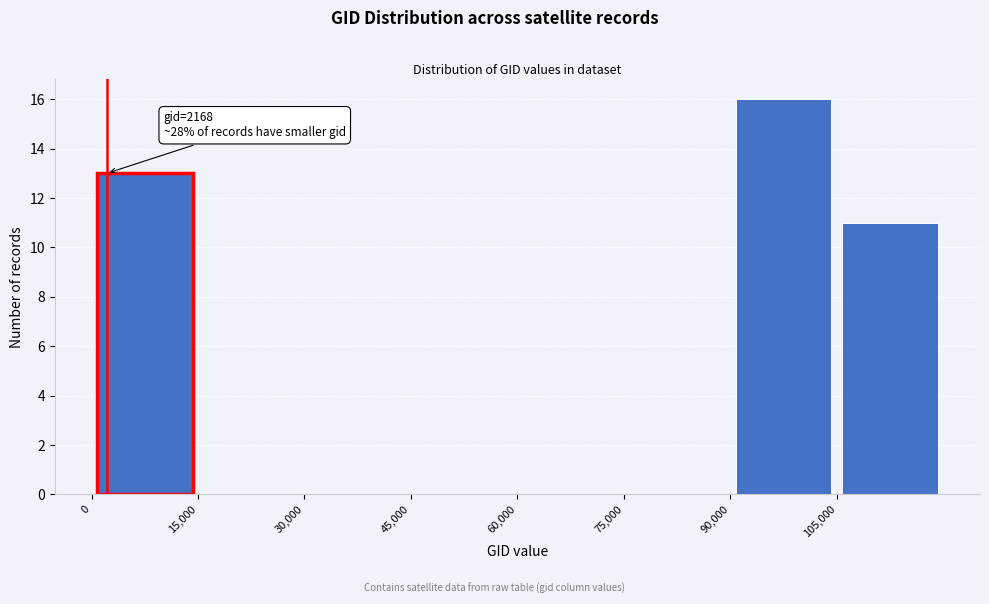

Which range on the x-axis has the tallest bar?

90000 to 105000